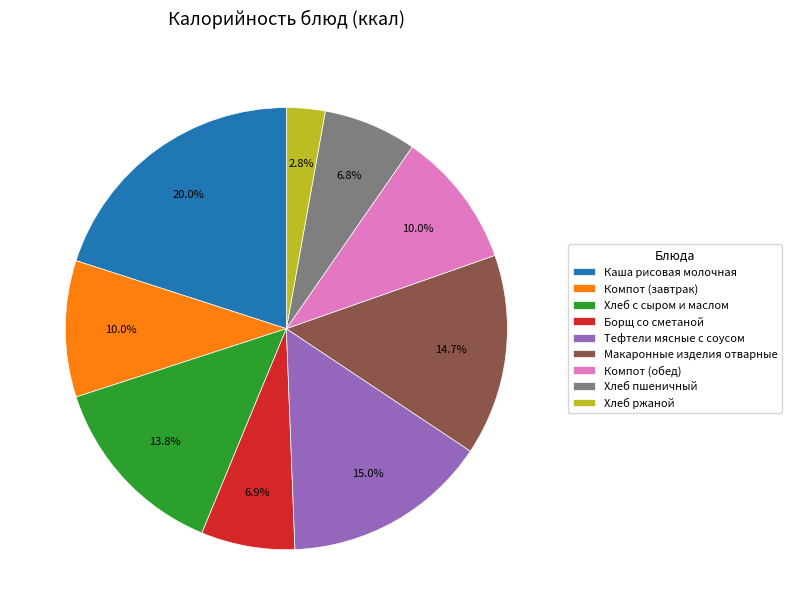

Which has a higher value, Борщ со сметаной or Тефтели мясные с соусом?

Тефтели мясные с соусом